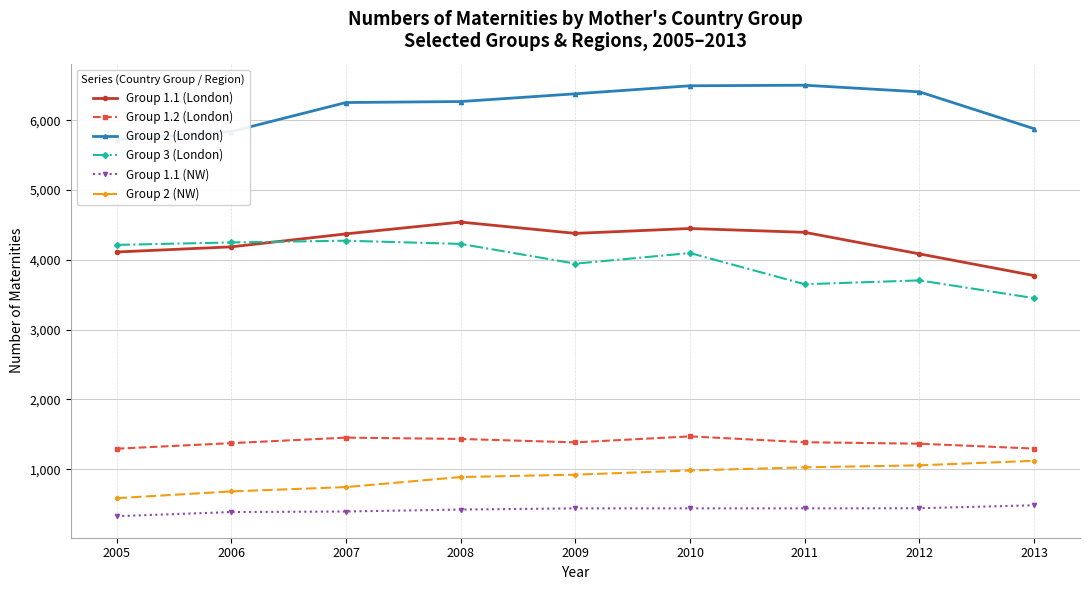

Is it true that Group 1.1 (London) equals 4380 at 2009?

True